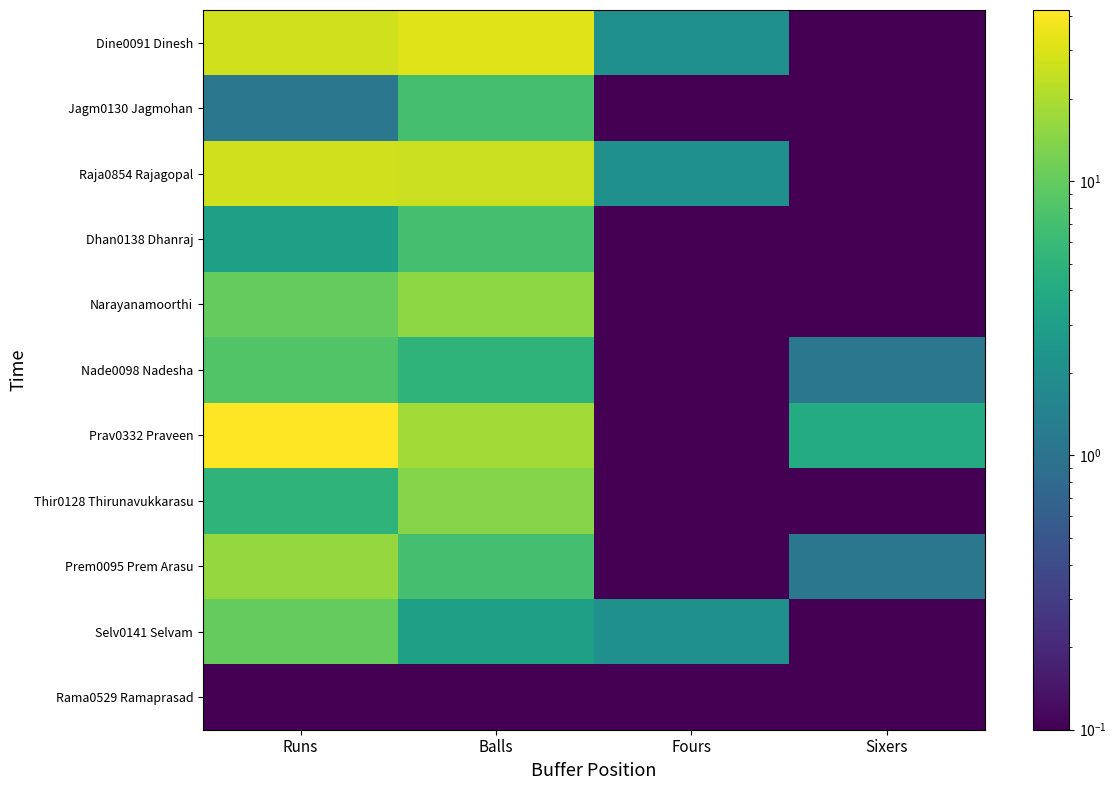

What is the spread (max minus min) of values at Sixers?

4.0